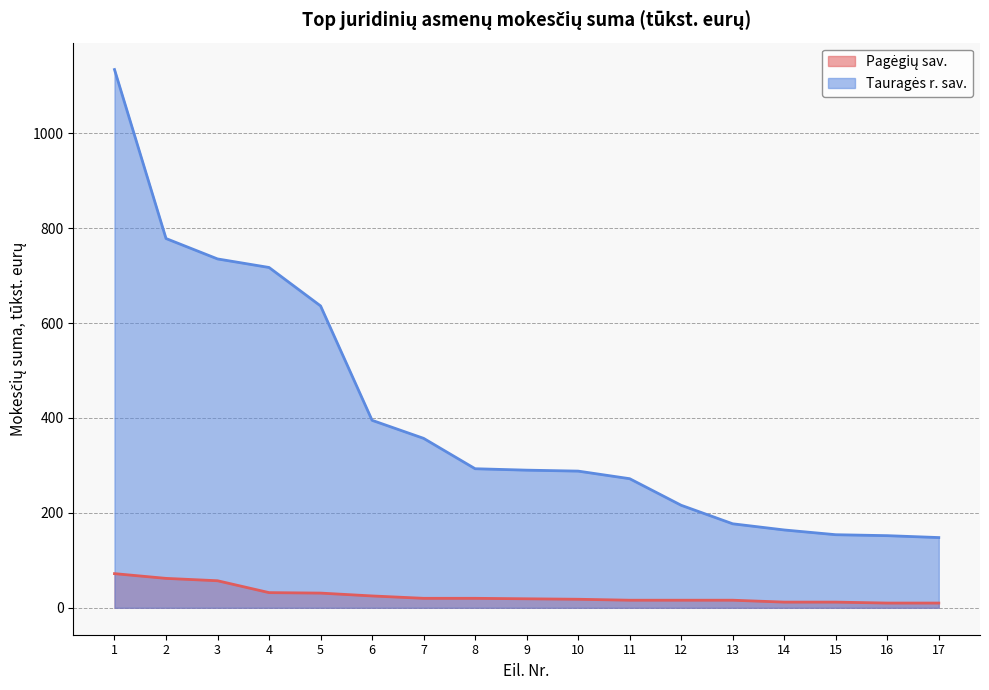

How many lines are shown in the chart?

2